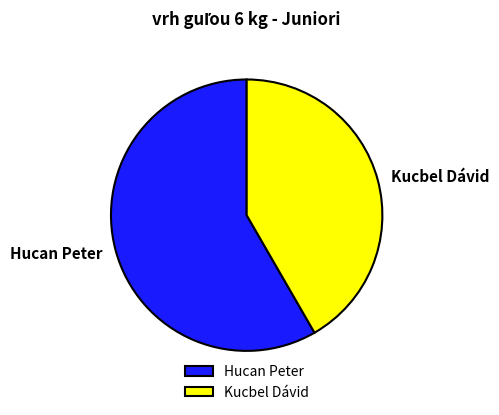

Combined, do Kucbel Dávid and Hucan Peter account for over 50%?

Yes